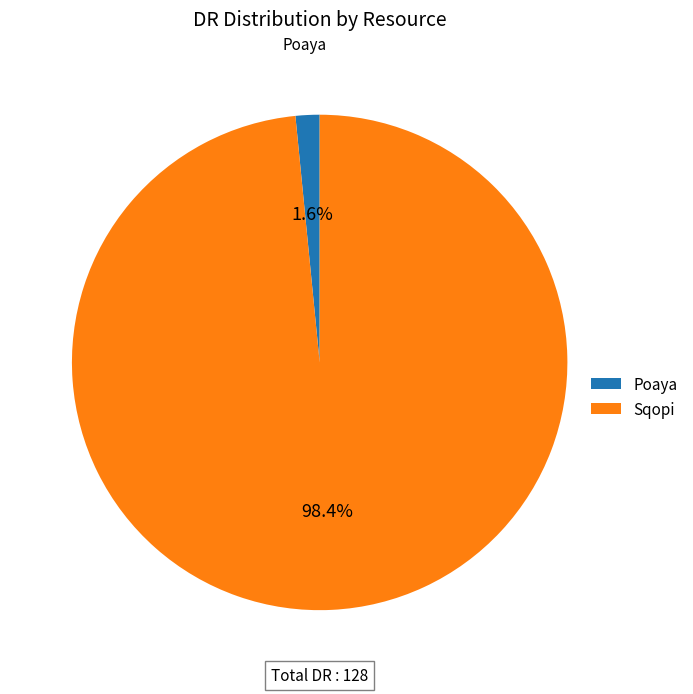

Rank the categories by value from highest to lowest.

Sqopi, Poaya